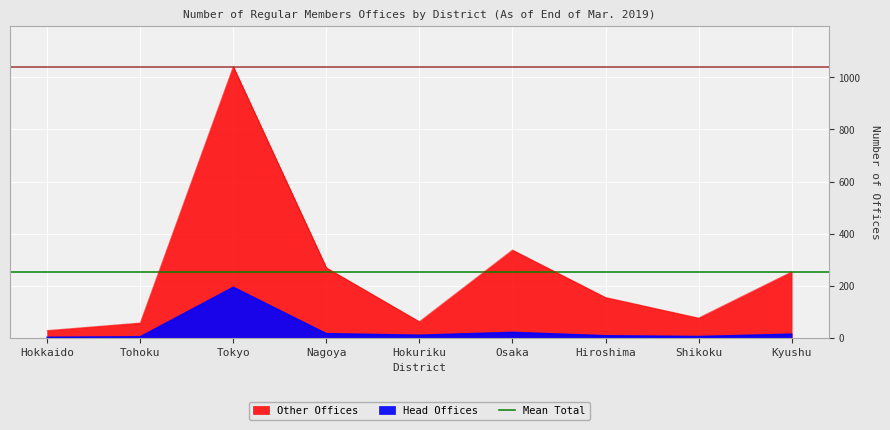

Where is the first local minimum for Head Offices?

Hokuriku